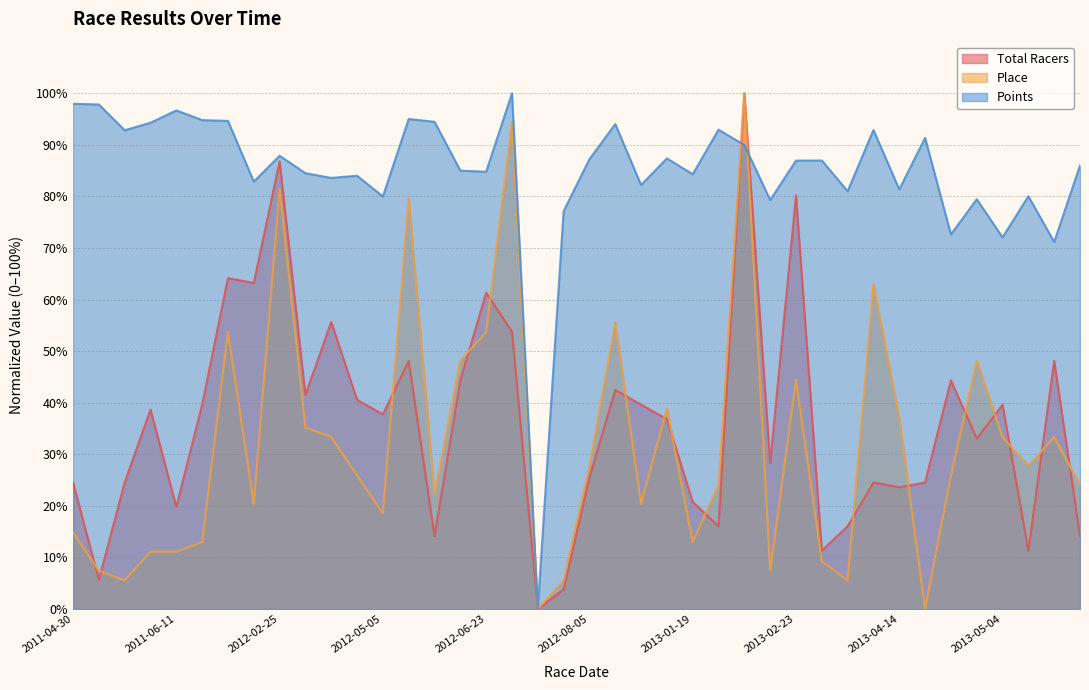

Does the chart display data point markers on the line(s)?

No